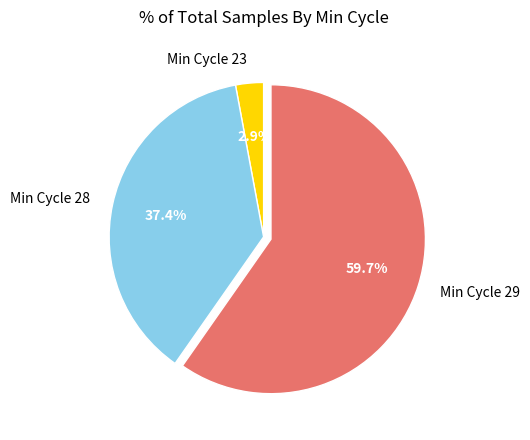

To the nearest percent, what is the average slice percentage?

33%